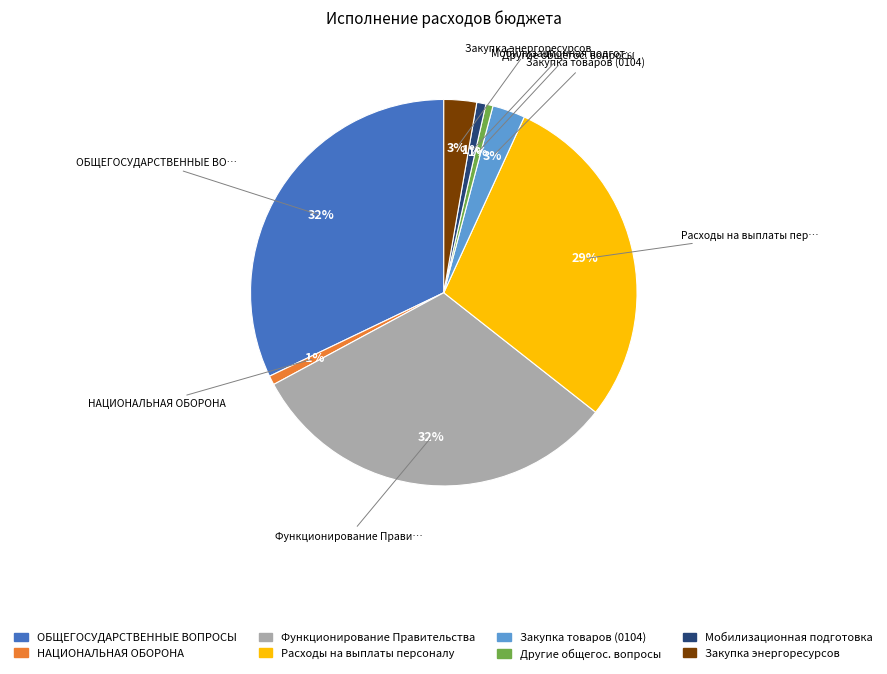

Is Расходы на выплаты персоналу the majority of the pie?

No